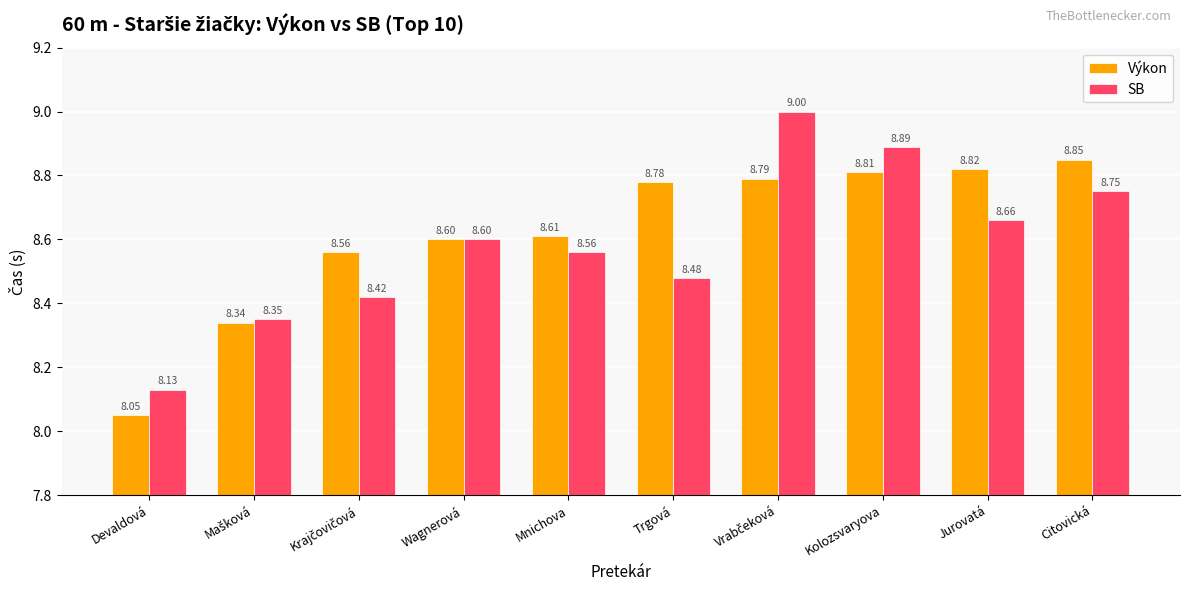

Where is Výkon nearest to the value 8?

Devaldová